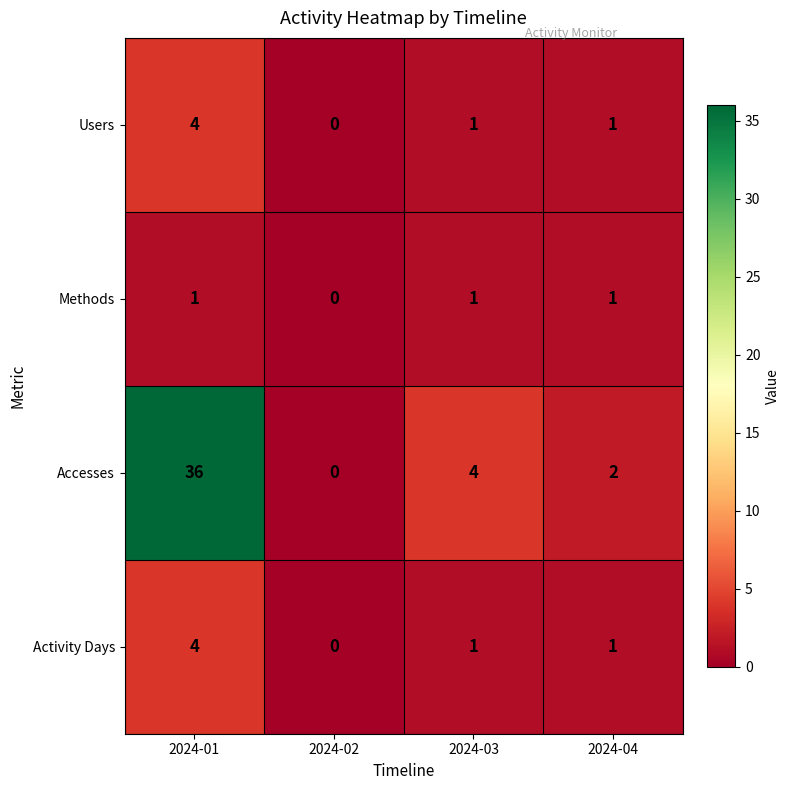

What is the sum of the Accesses values at 2024-02 and 2024-01?

36